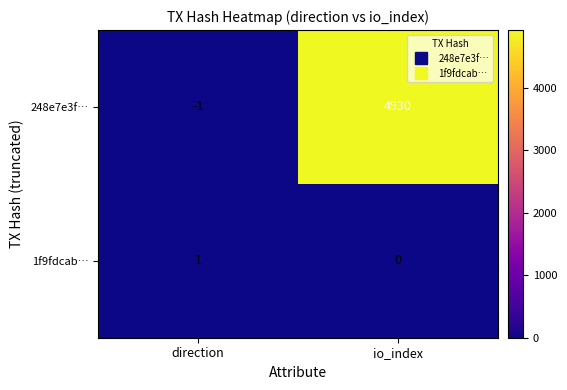

How many data points does each series have?

2